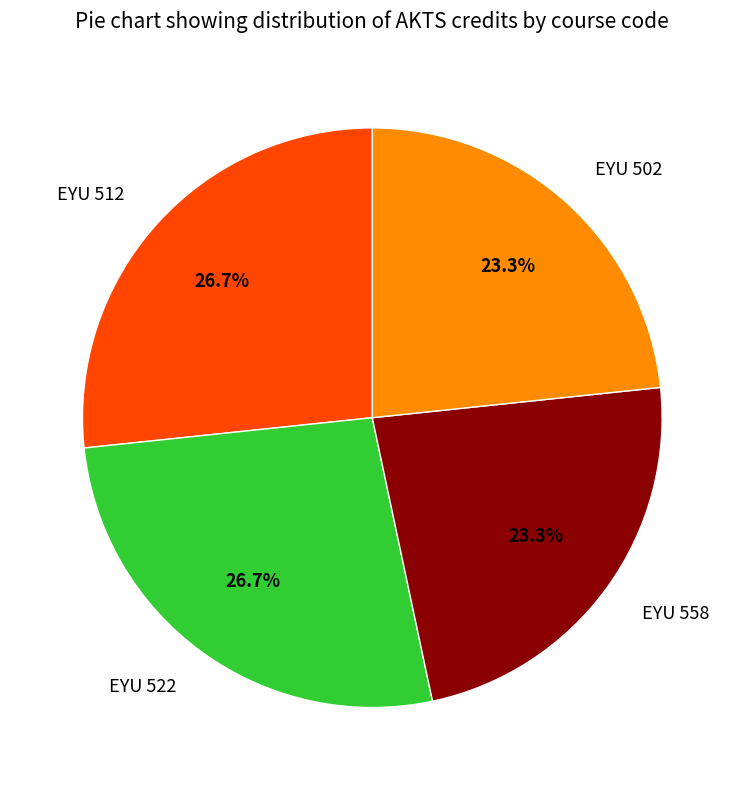

Does EYU 502 account for over 50% of the chart?

No